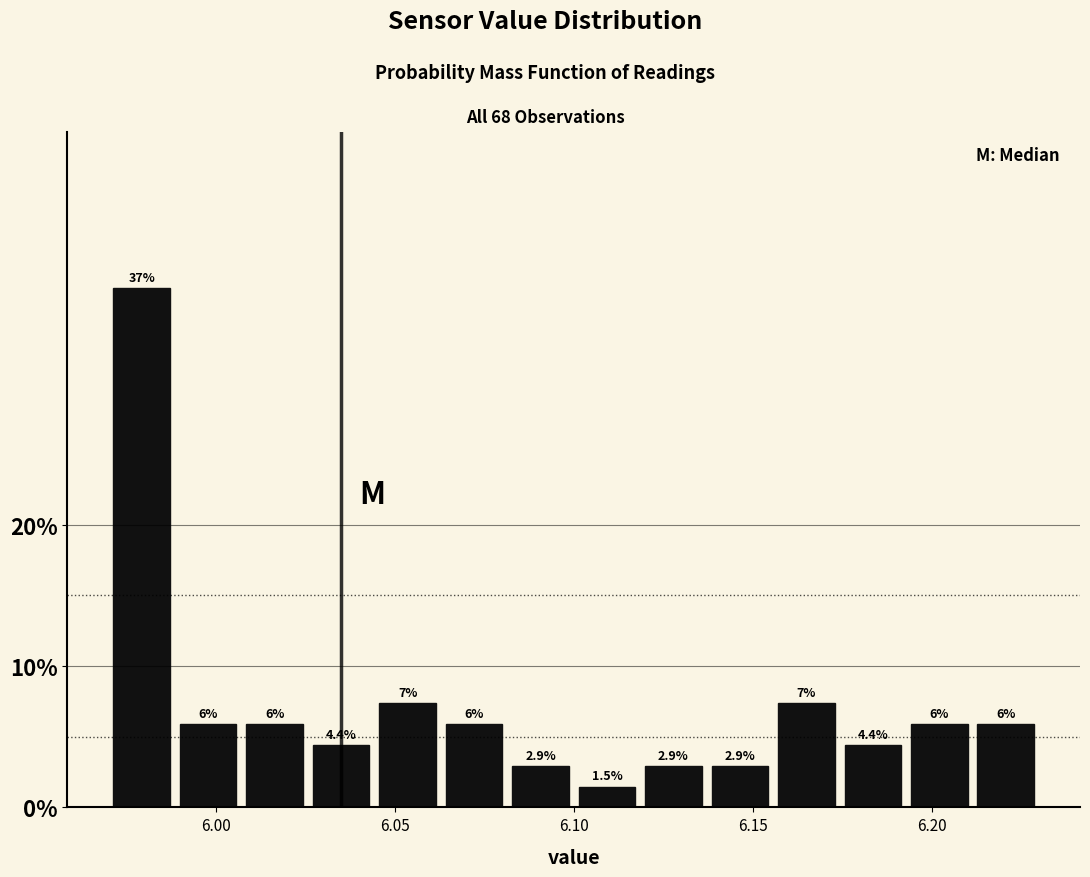

Around what value on the x-axis is the tallest bar? Give the approximate position of its centre, as read against the axis.

5.980